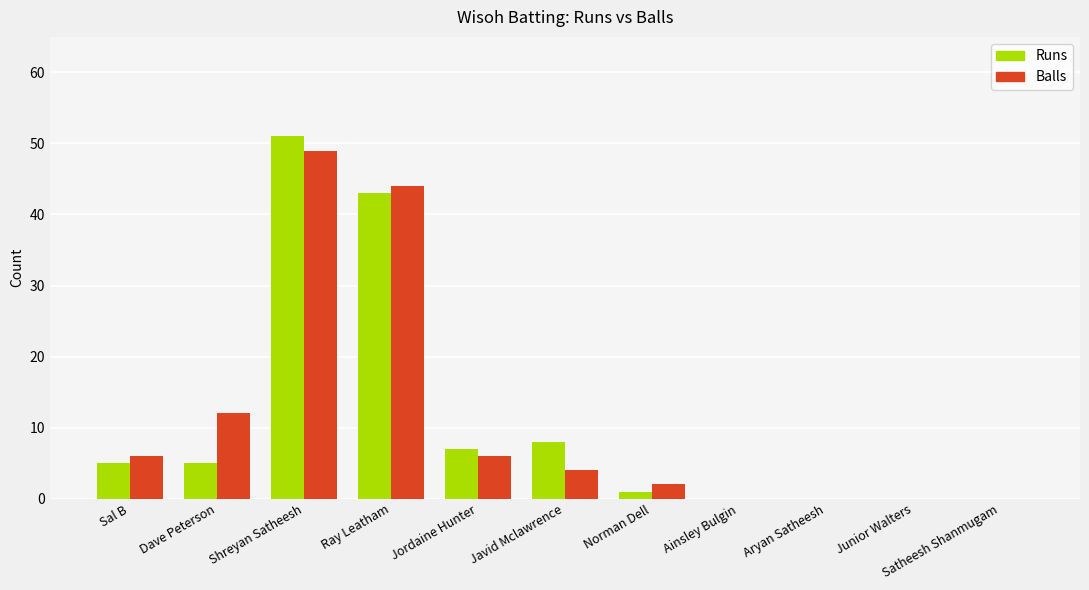

What is the maximum value shown in the chart?

51